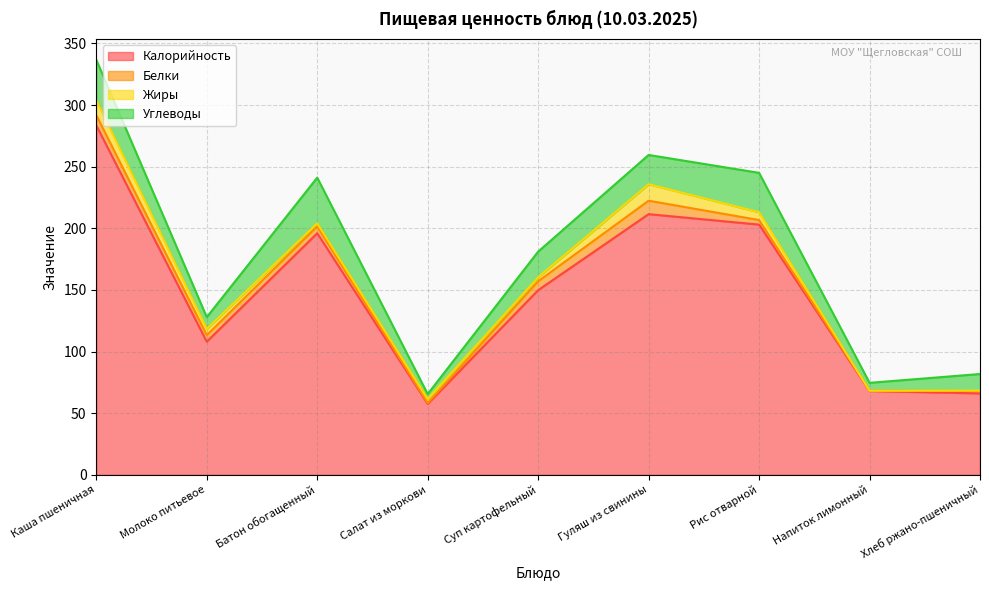

How many data points does each series have?

9